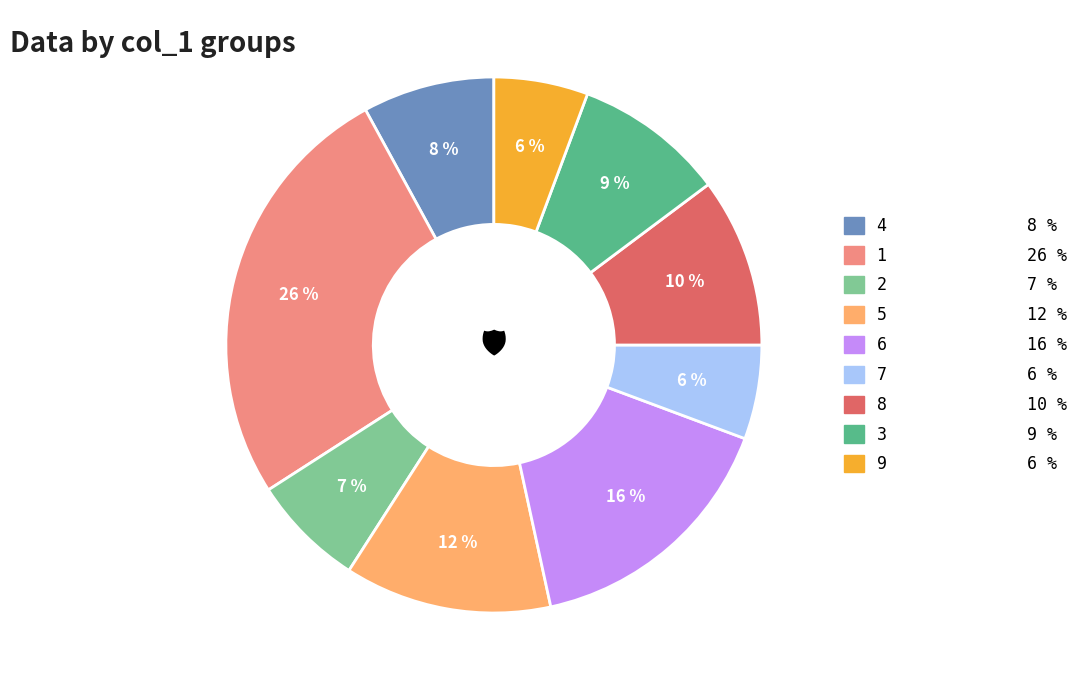

Is there a majority slice in this chart?

No